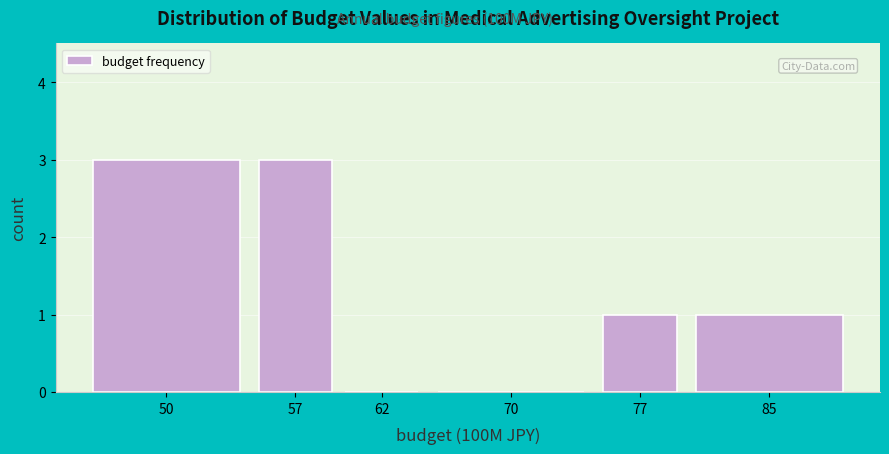

Reading left to right, extract all data points from this chart.

50=3	57=3	62=0	70=0	77=1	85=1